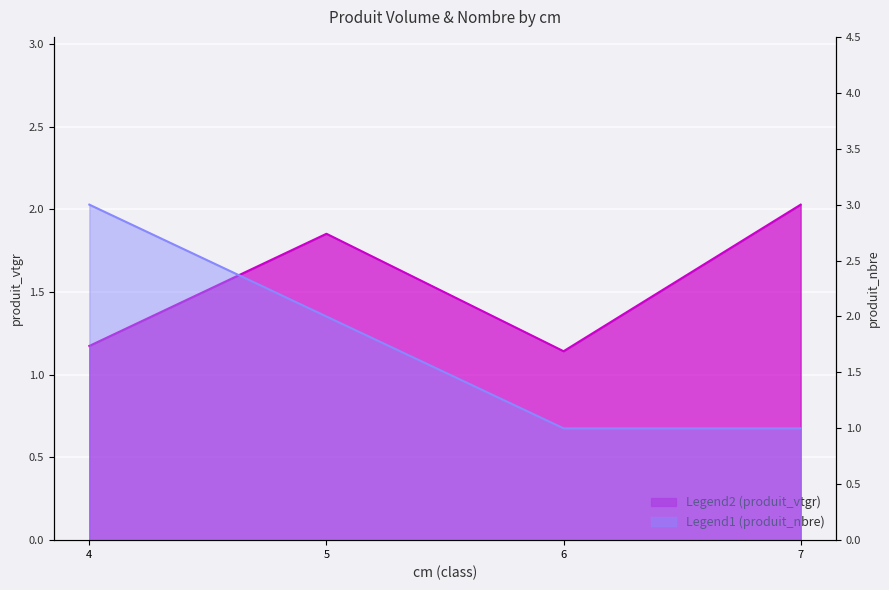

True or false: produit_nbre and produit_vtgr cross at least once.

True